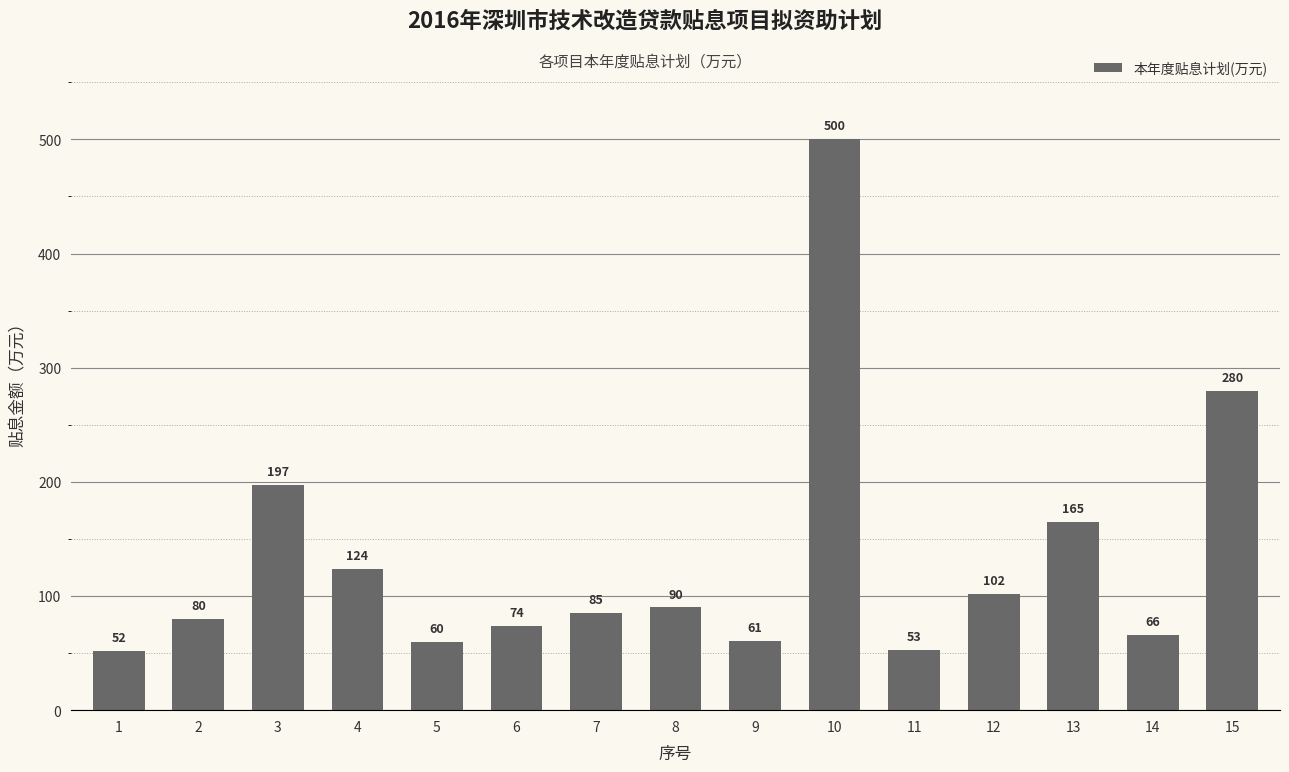

What is the change in value from 1 to 6?

+22